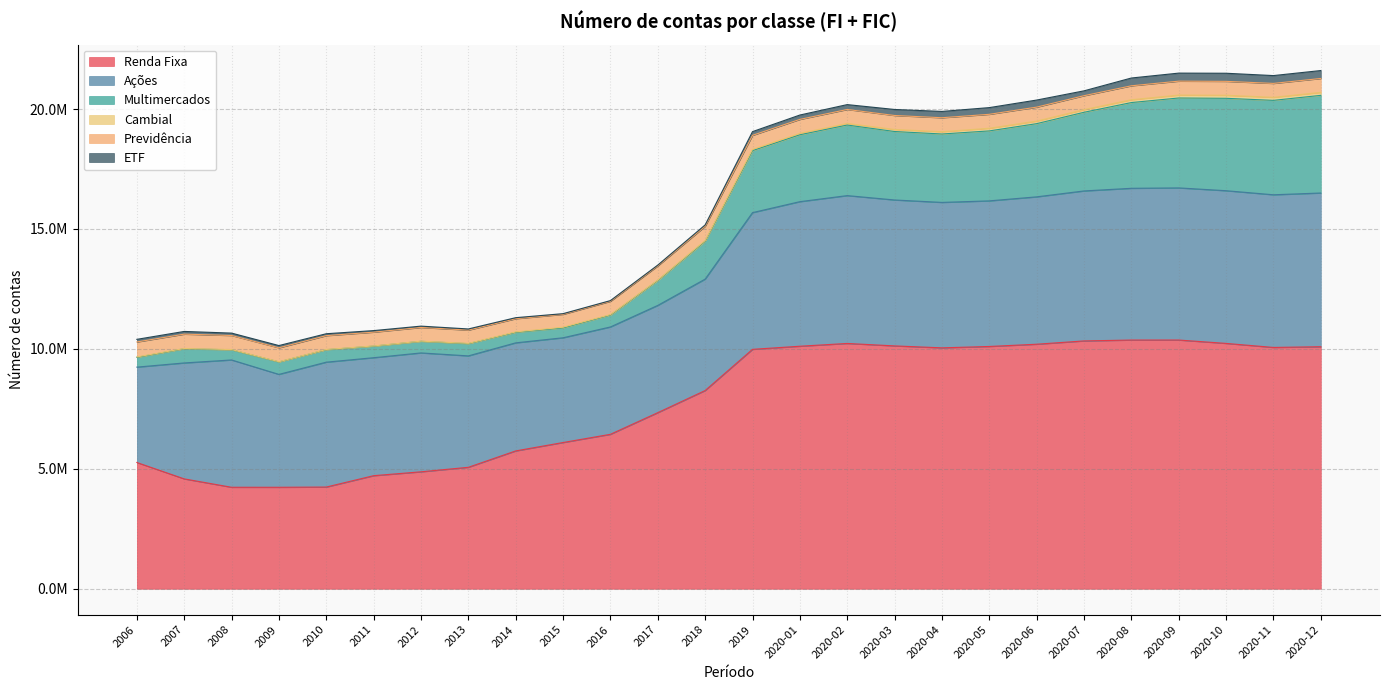

Which series has the largest range (max minus min)?

Renda Fixa